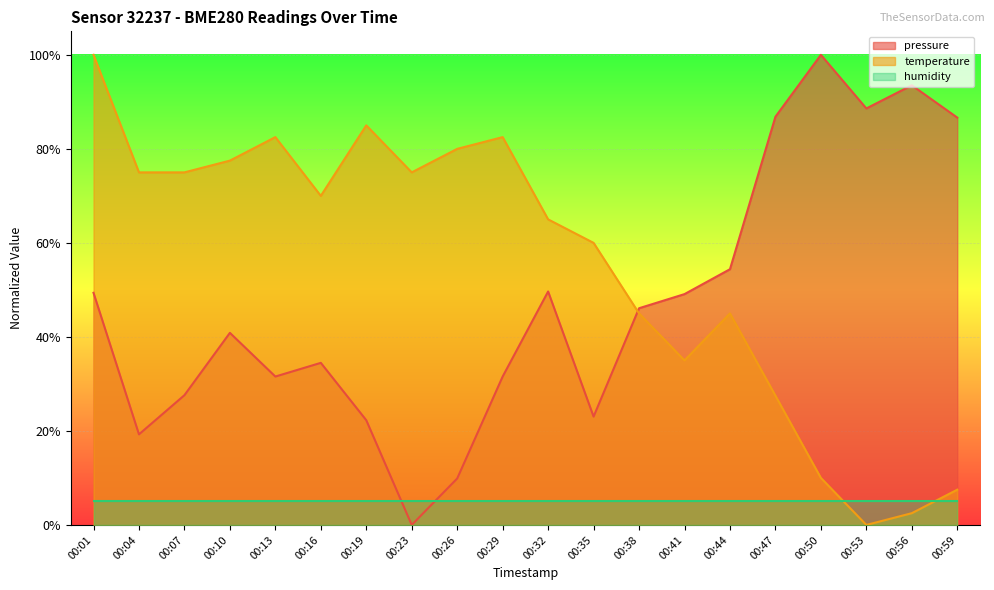

What is the maximum value for humidity?

5.0